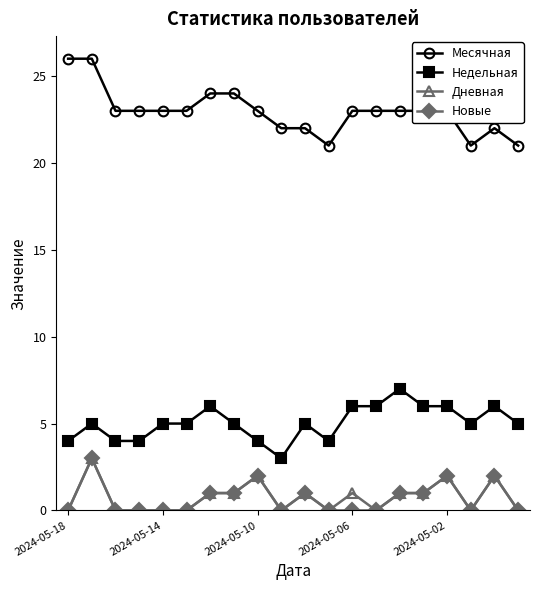

How many lines are shown in the chart?

4